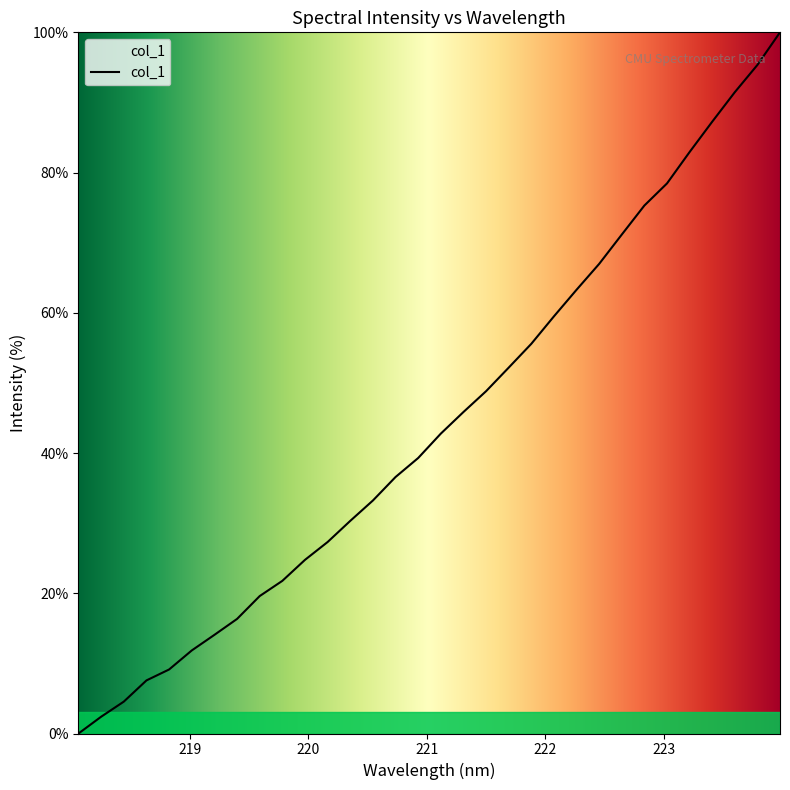

What is the difference between the maximum and minimum values?

100.0